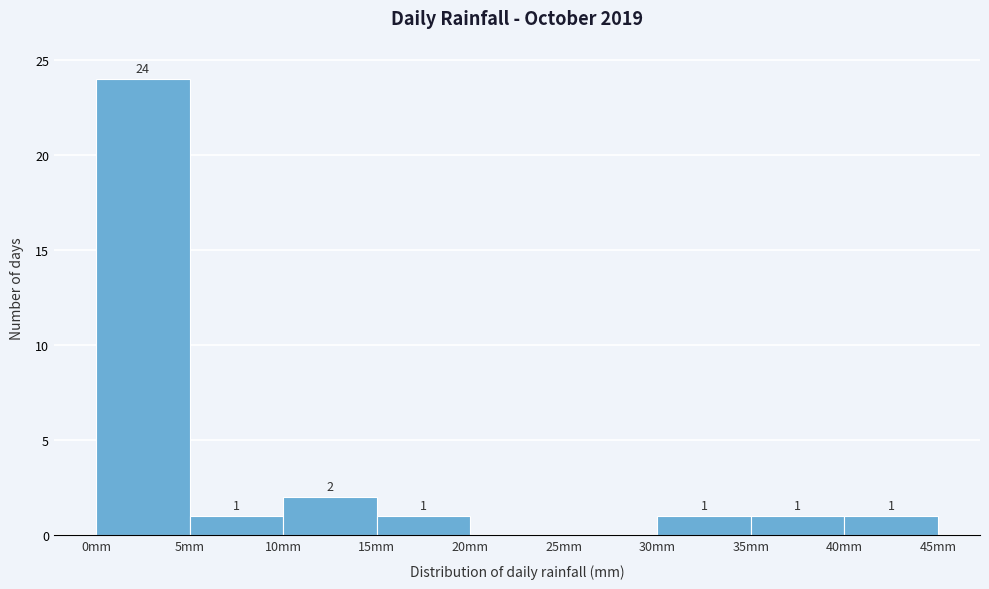

Which range on the x-axis has the tallest bar?

0 to 5